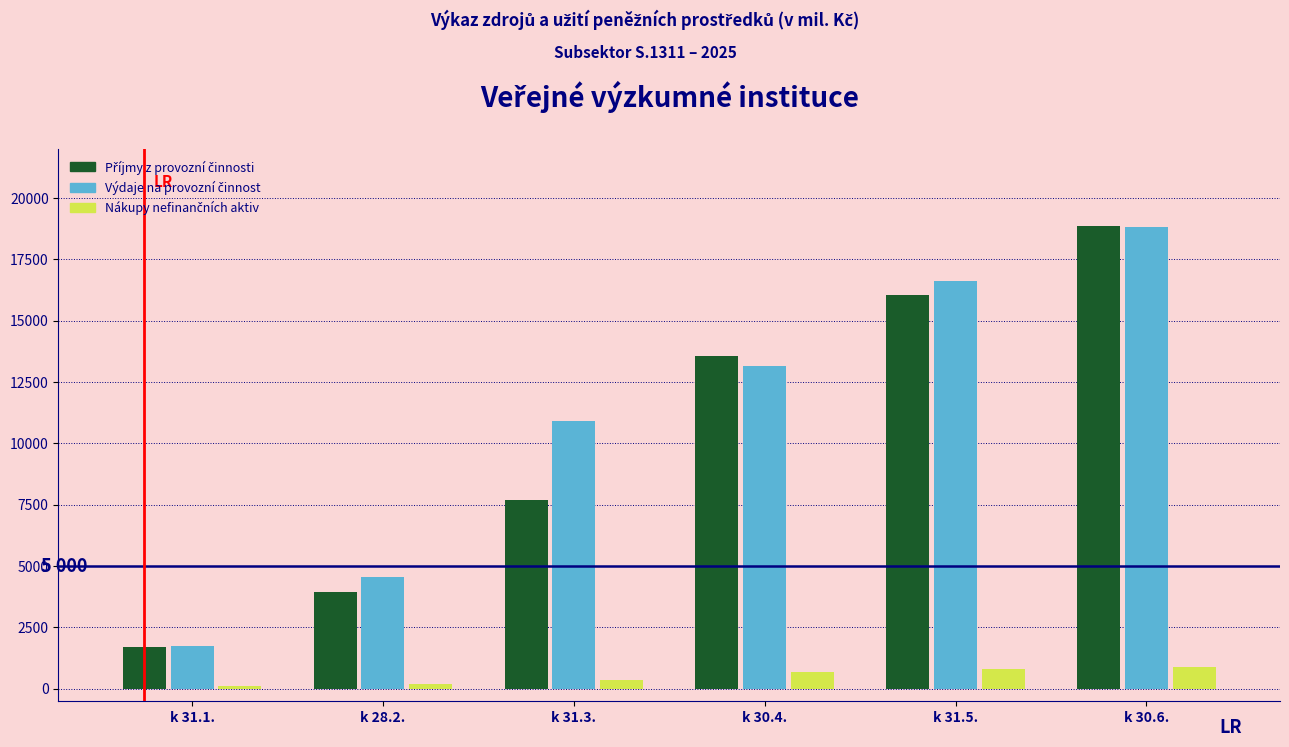

What is the difference between the highest and lowest values at k 30.6.?

17973.0